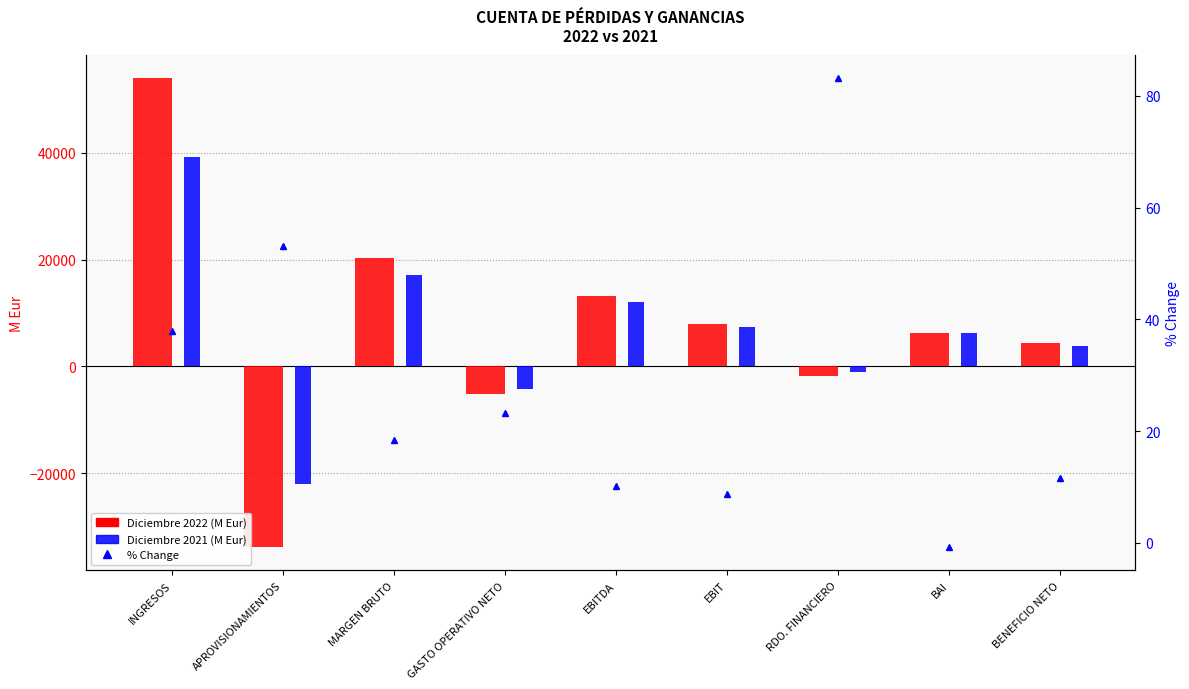

Reading right to left, transcribe all the data shown in this chart.

Diciembre 2022: 4338.6	6220.9	-1837.5	7983.9	13228.1	-5209.1	20199.4	-33750.0	53949.4
Diciembre 2021: 3884.8	6265.6	-1003.2	7342.8	12005.7	-4227.4	17061.7	-22051.7	39113.5
% Change: 11.7	-0.7	83.2	8.7	10.2	23.2	18.4	53.0	37.9